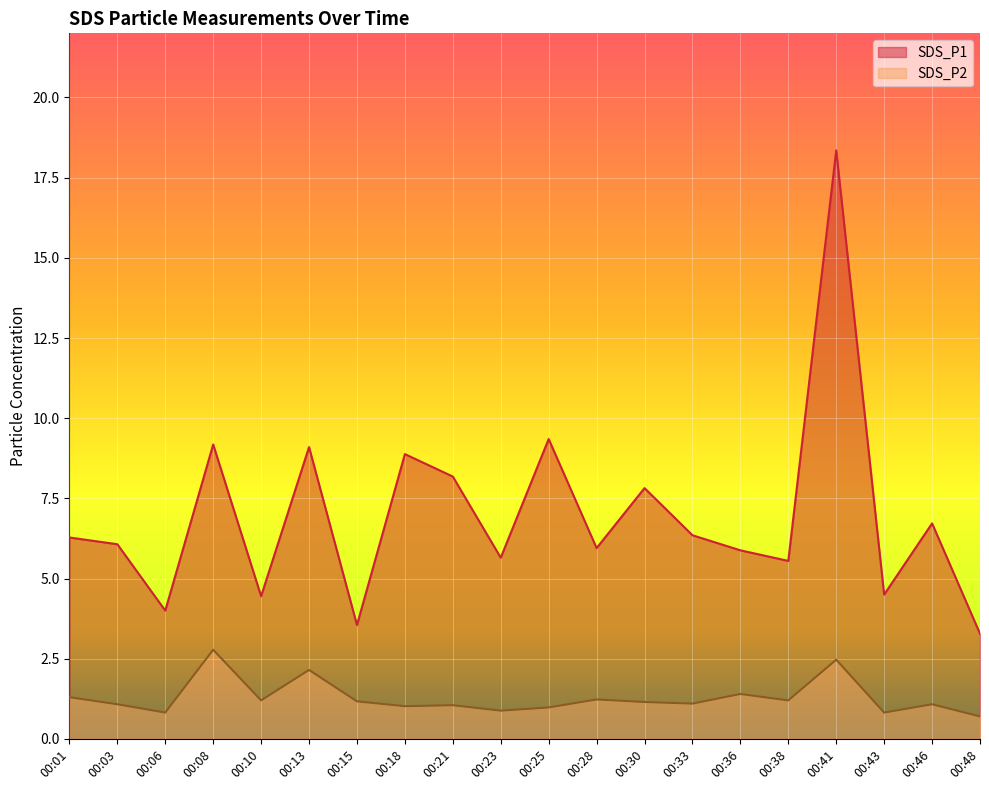

List the series in order of their peak value, lowest first.

SDS_P2, SDS_P1